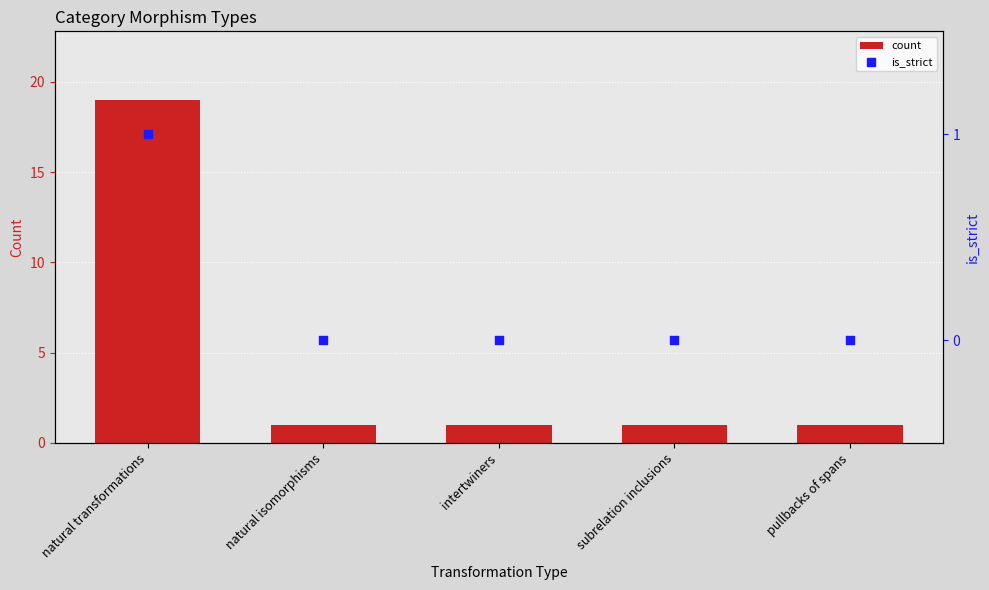

What are all the series names shown in the legend?

count, is_strict